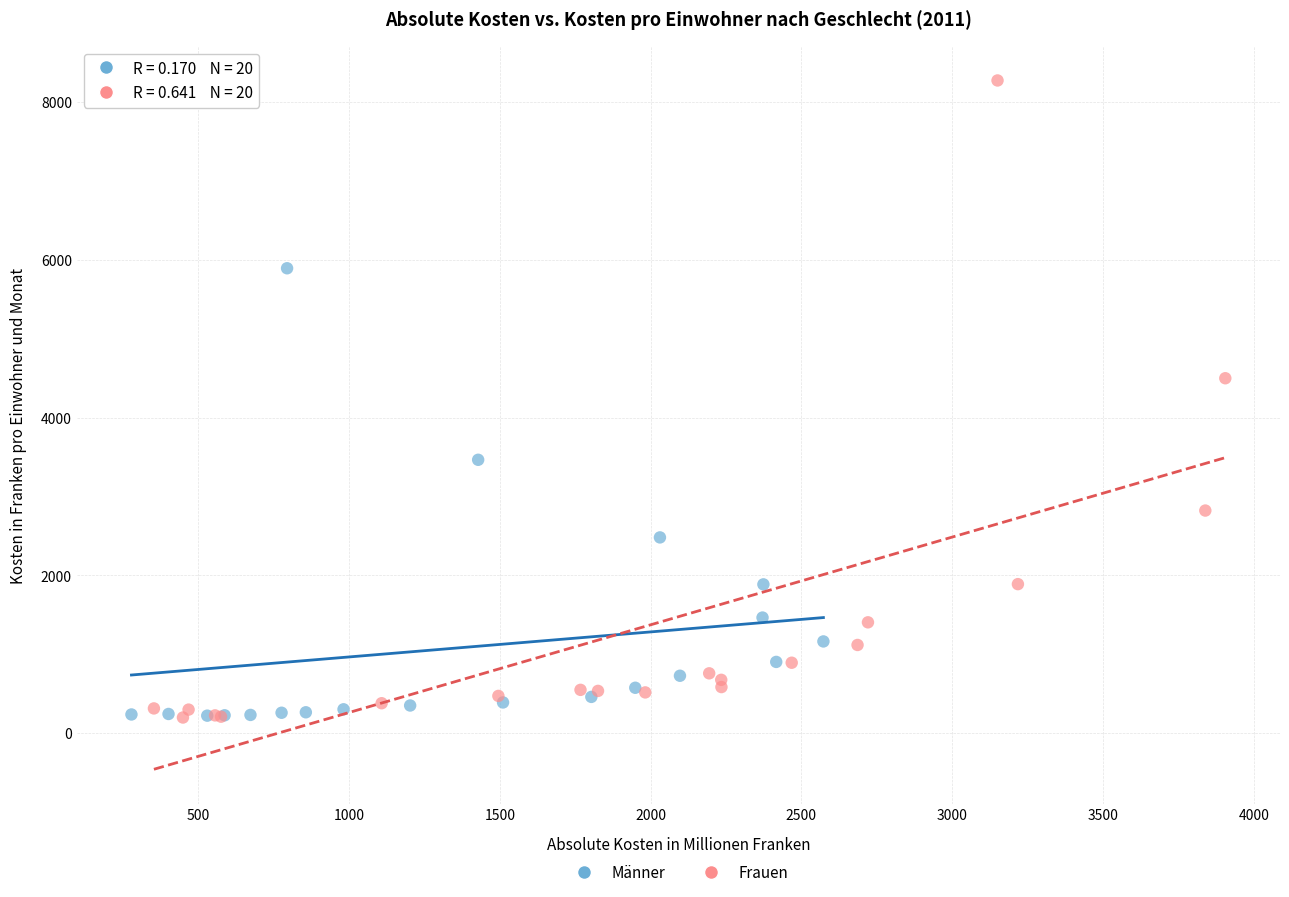

Which series reaches the maximum Y coordinate?

Frauen